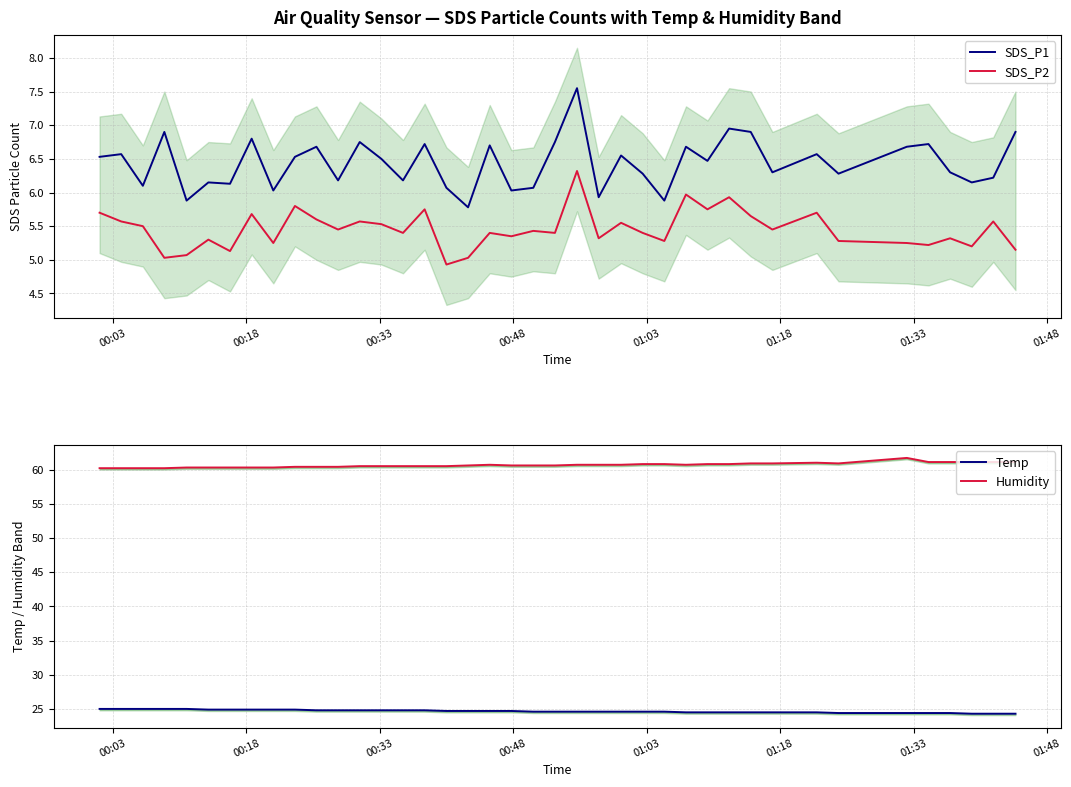

True or false: Temp has more than 1 points higher than both neighbors.

False